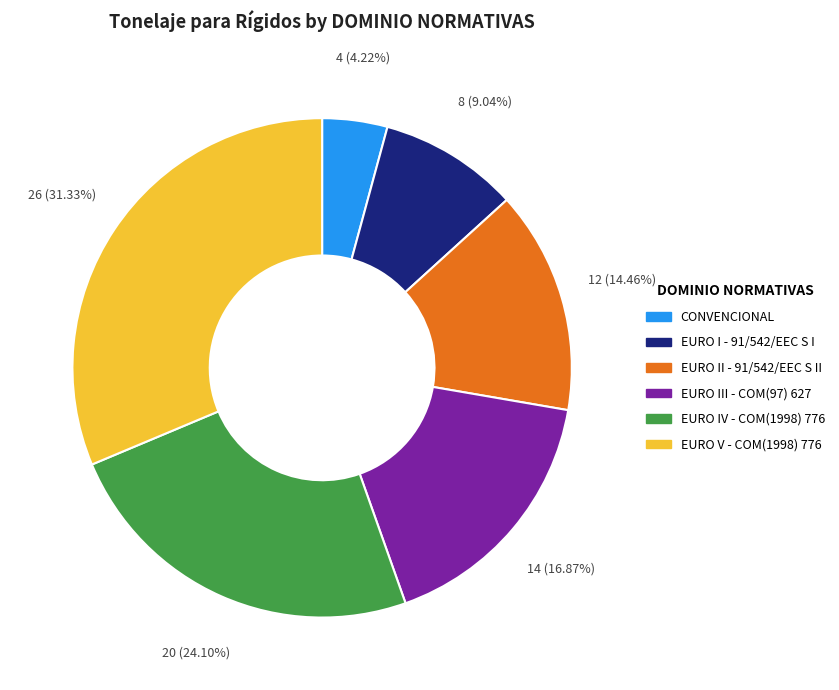

What portion of the pie excludes CONVENCIONAL?

95.8%